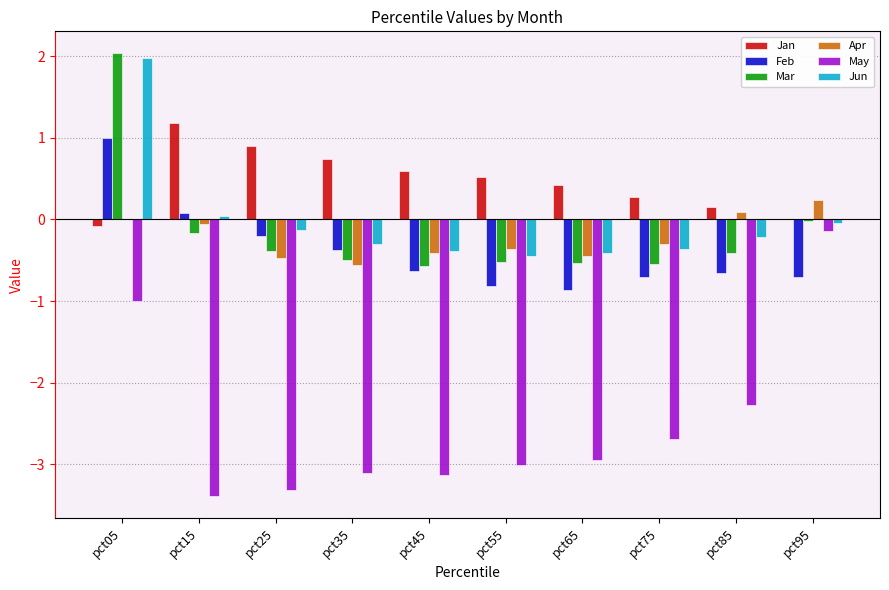

Which series changed the most between pct05 and pct25?

Mar